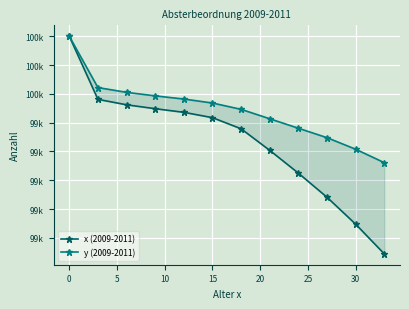

True or false: y (2009-2011) has a value of 167709.9 at 11.

False